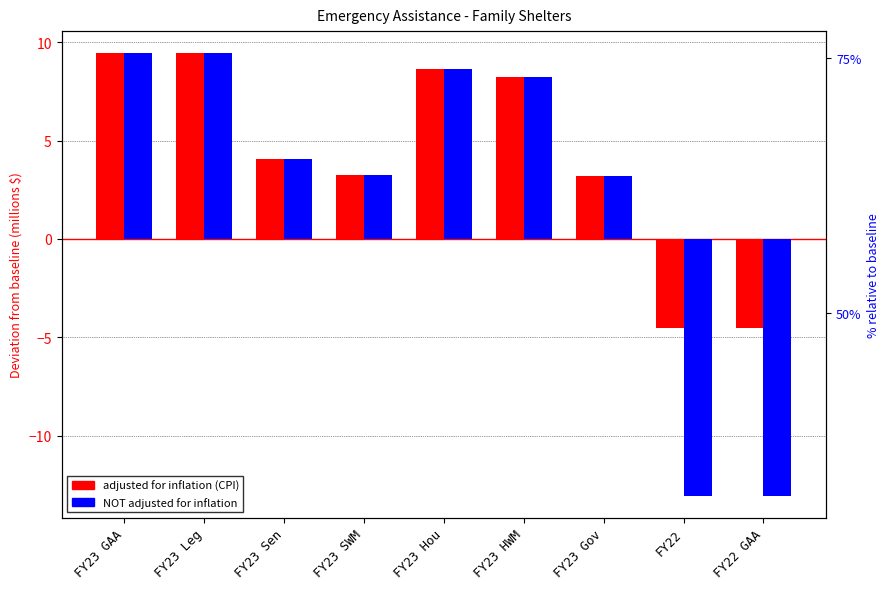

At which label does adjusted for inflation (CPI) reach its peak?

FY23 GAA